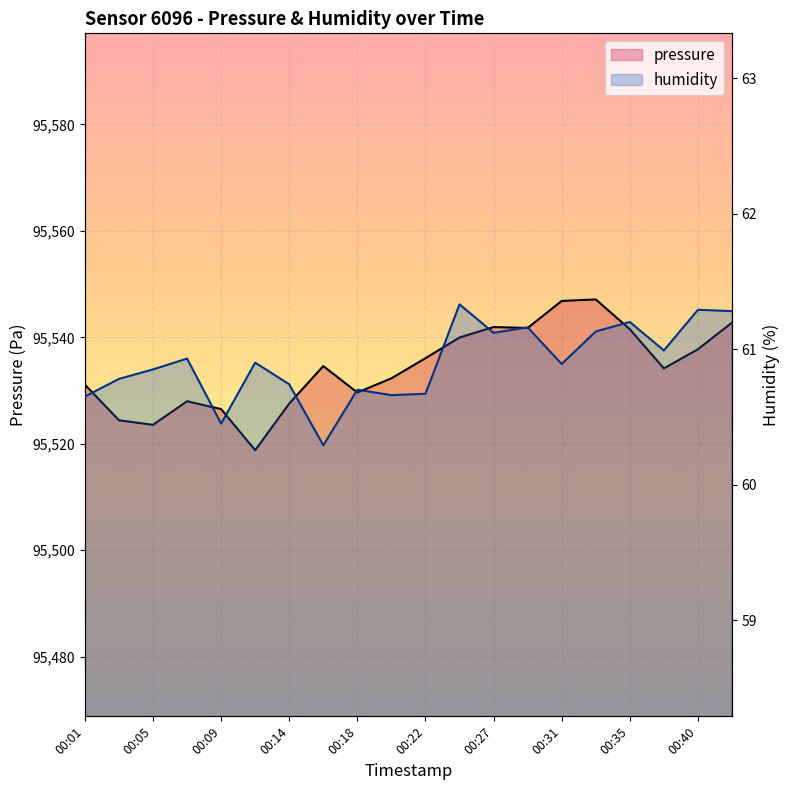

Which series has the largest total across all categories?

pressure